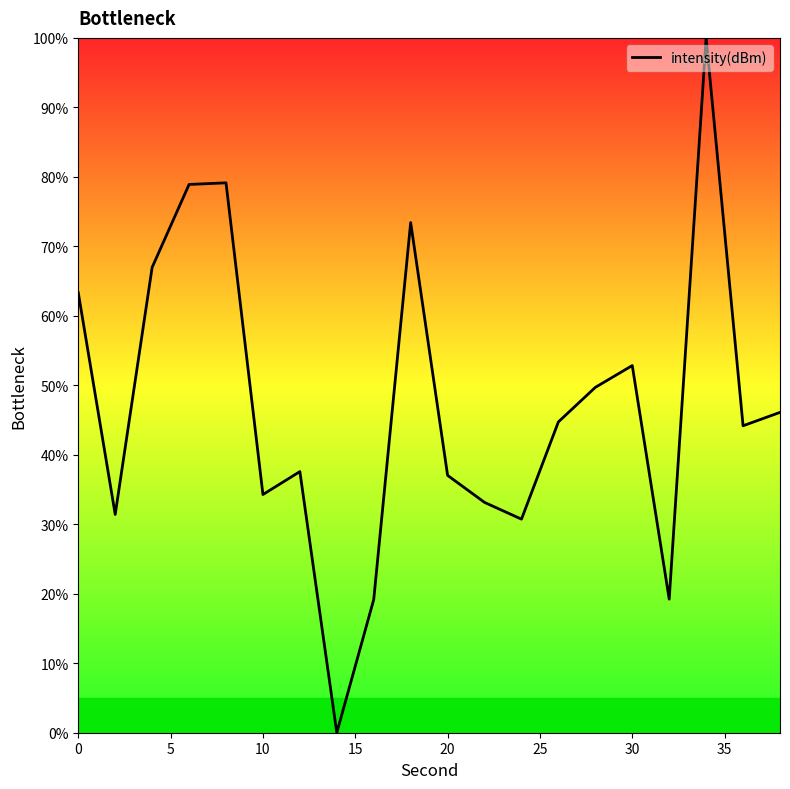

What is the greatest value displayed?

100.0